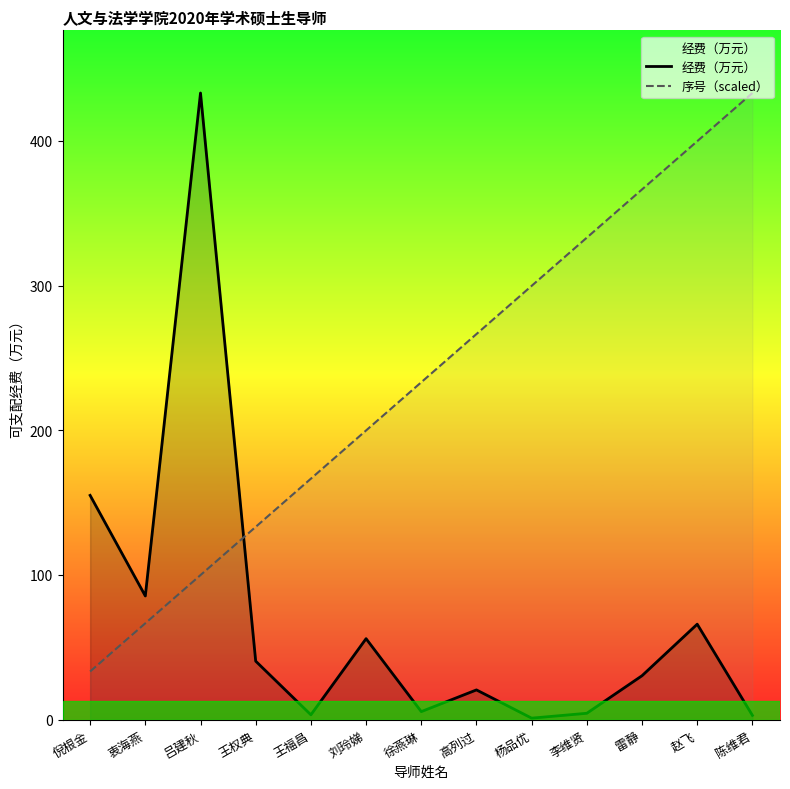

What position from the right is 雷静?

3